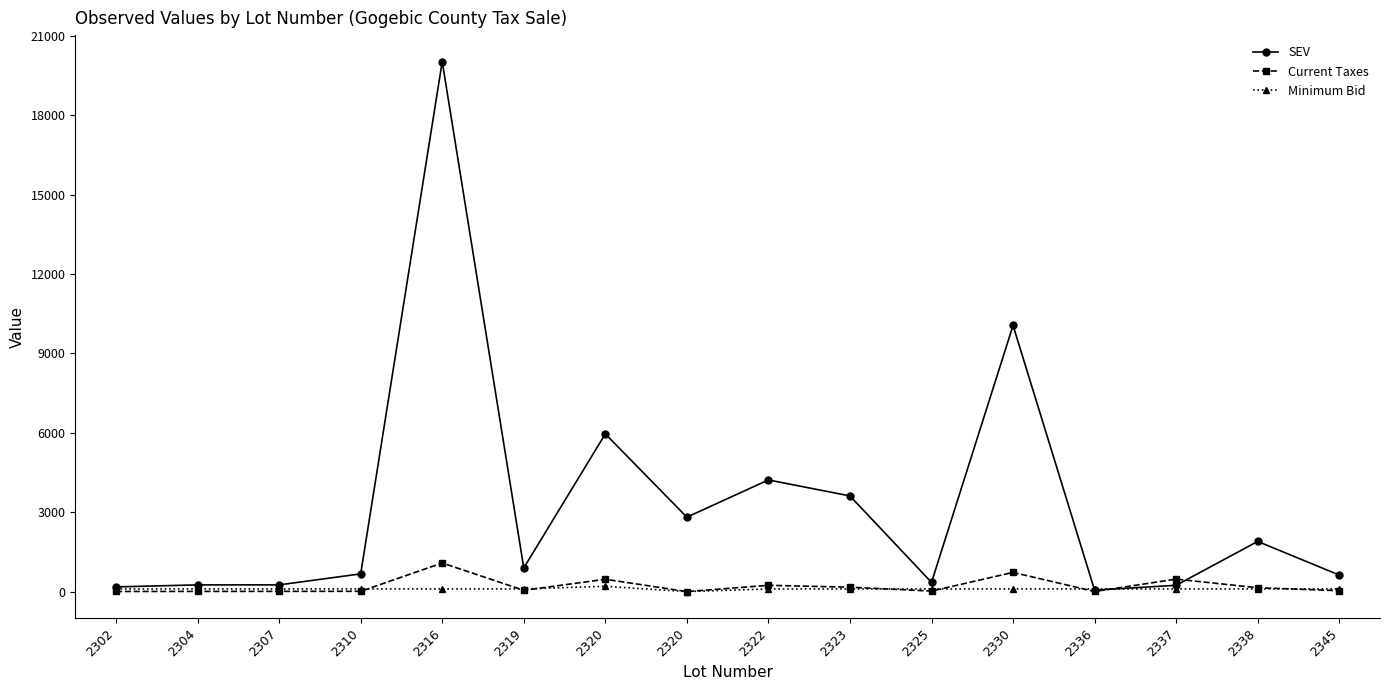

Is it true that Minimum Bid equals 50.4 at 2307?

False